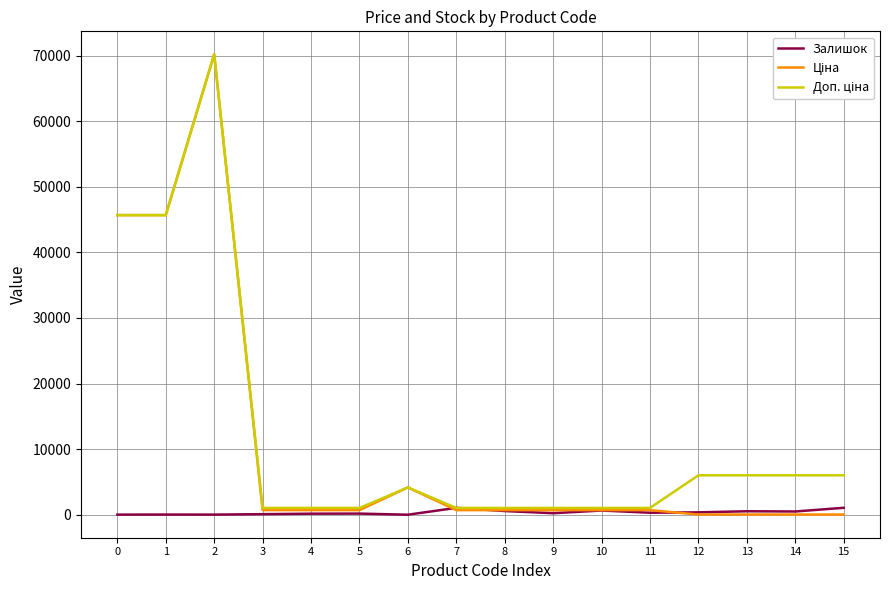

True or false: Ціна has more than 1 interior local peaks.

True